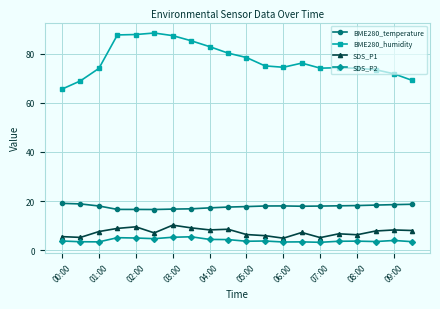

What is the minimum value for SDS_P1?

4.9